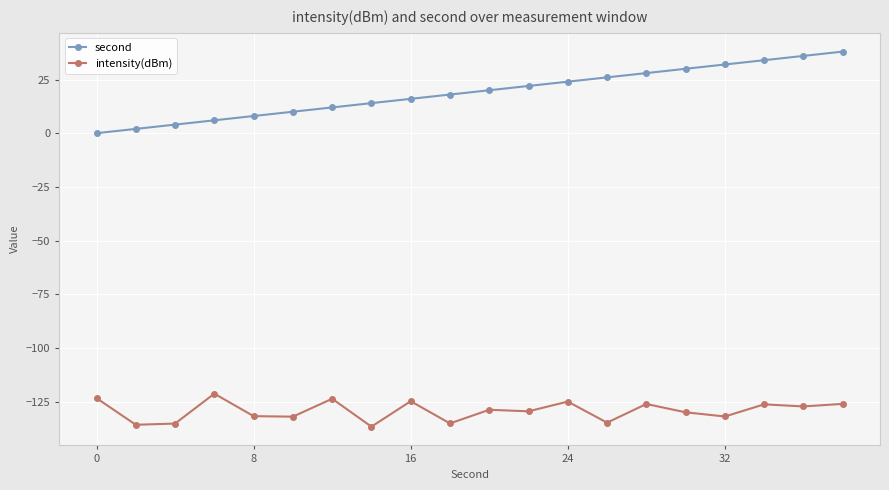

Rank the series by their average value, from lowest to highest.

intensity(dBm), second